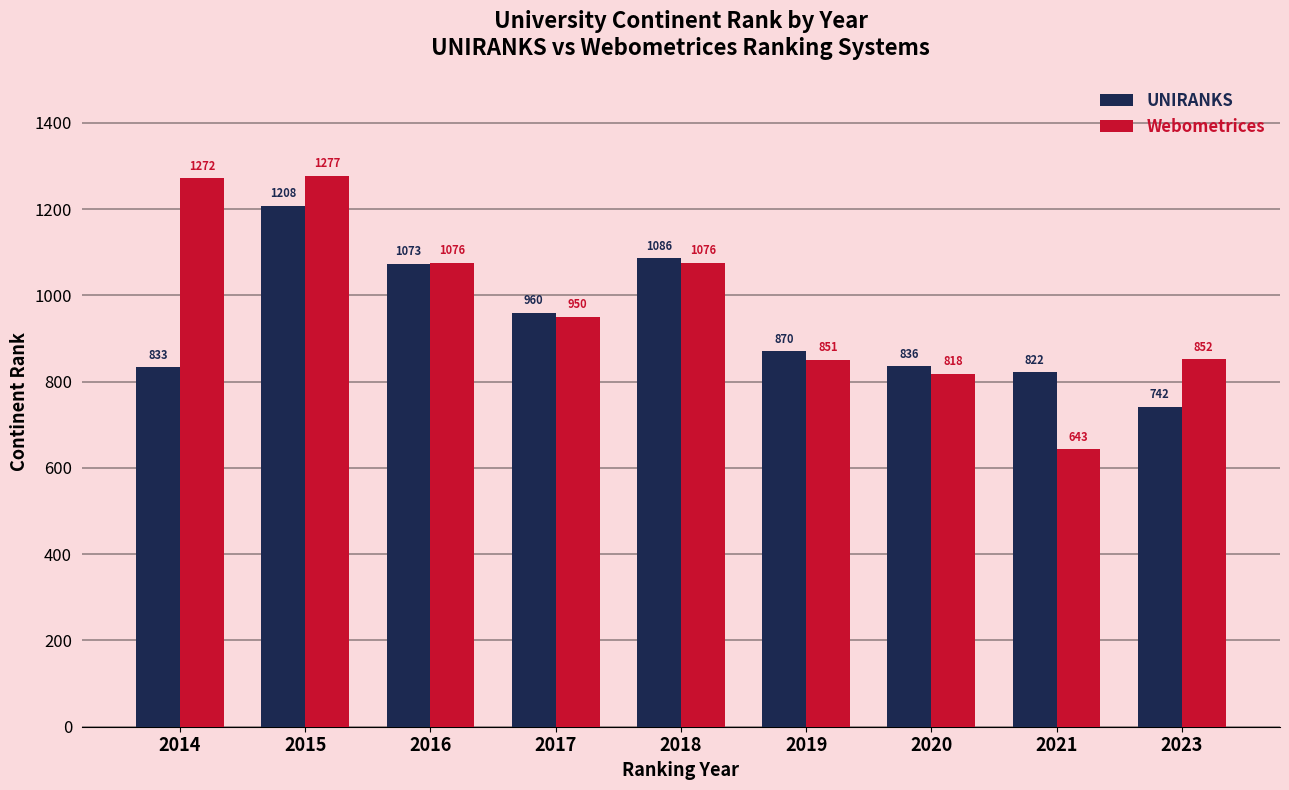

What is the value of the UNIRANKS bar at the 7th from the left?

836